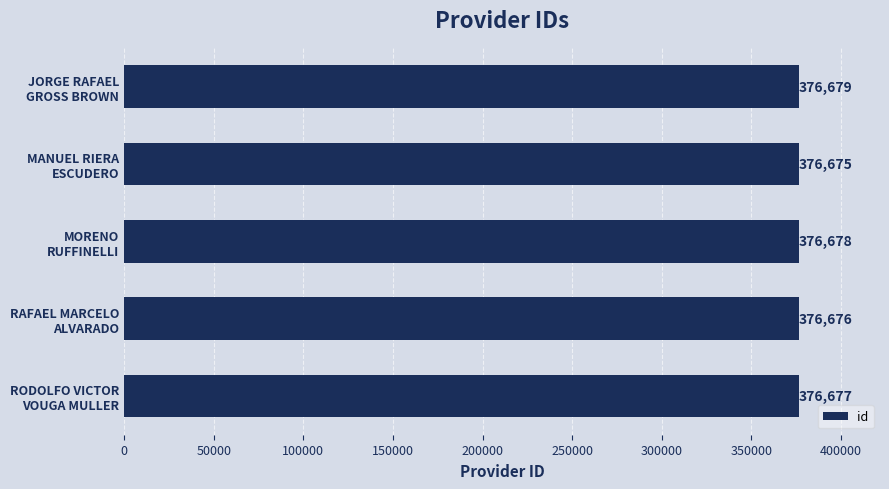

Where is the data nearest to the value 376677?

RODOLFO VICTOR
VOUGA MULLER